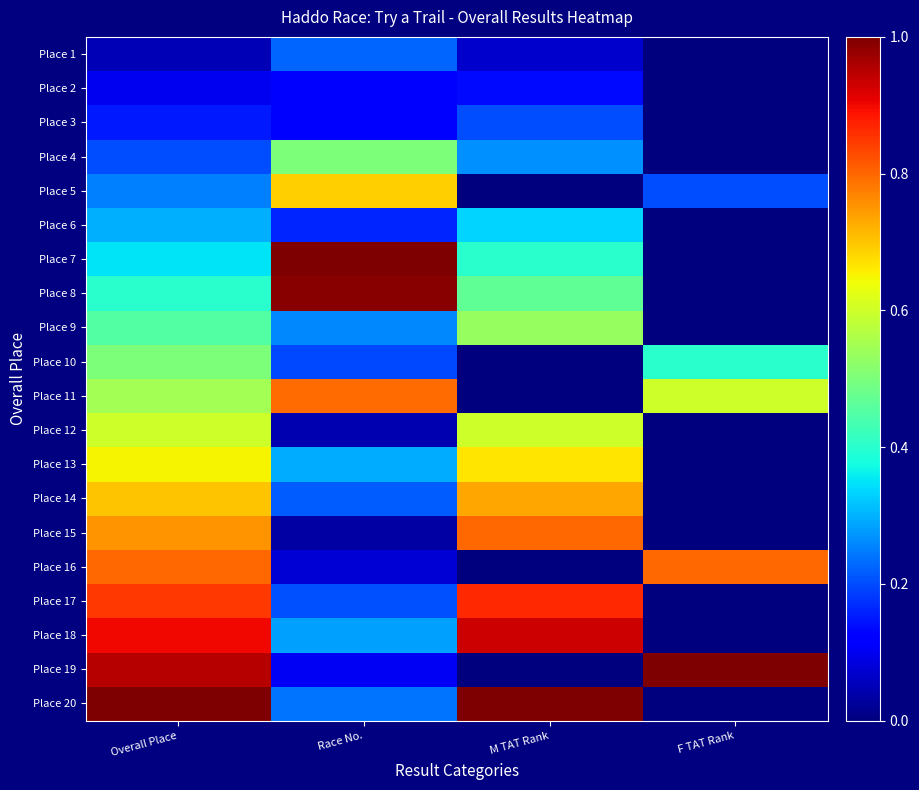

Between Overall Place and M TAT Rank, which series saw the biggest shift?

Place 19